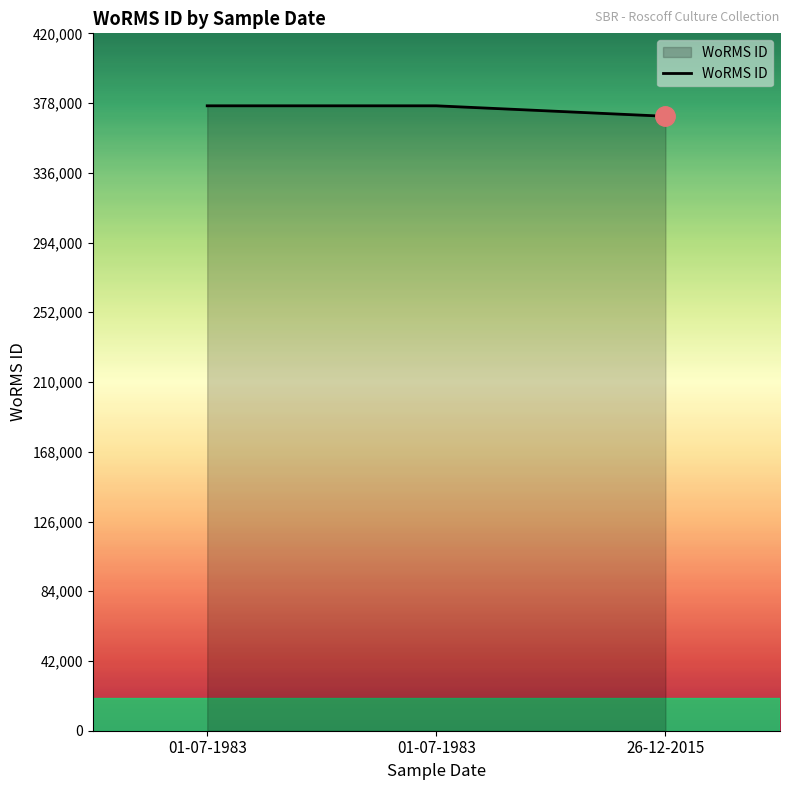

How many values are below 376356?

1